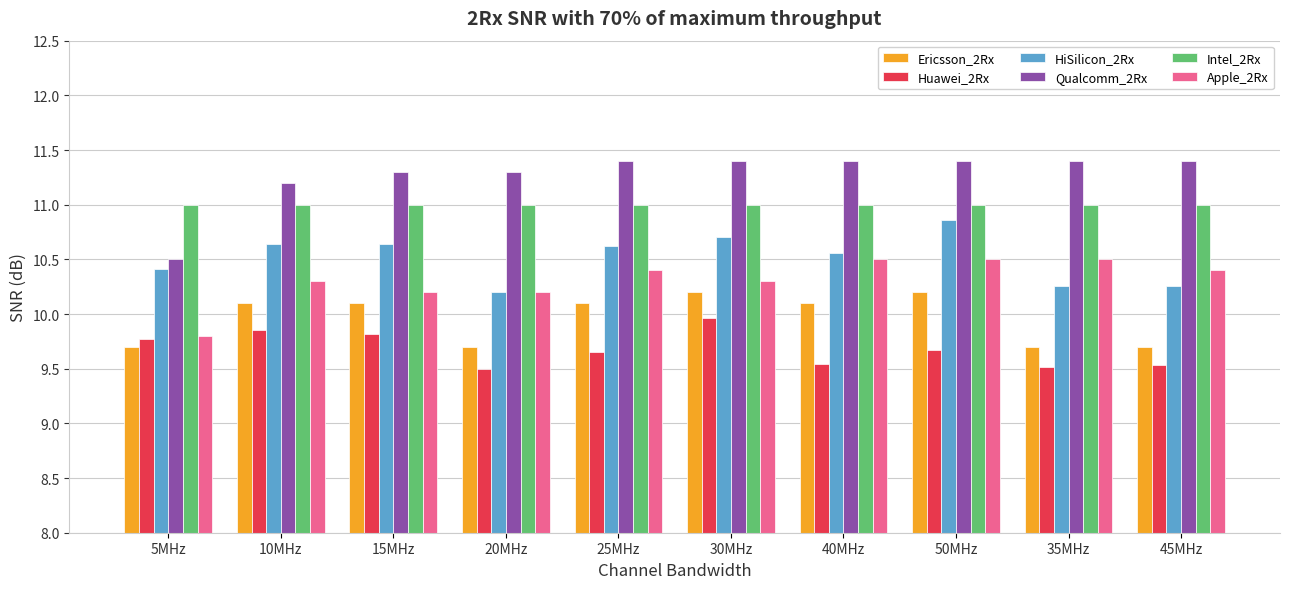

Is the value of Huawei_2Rx at 10MHz greater than the value of HiSilicon_2Rx at 45MHz?

No